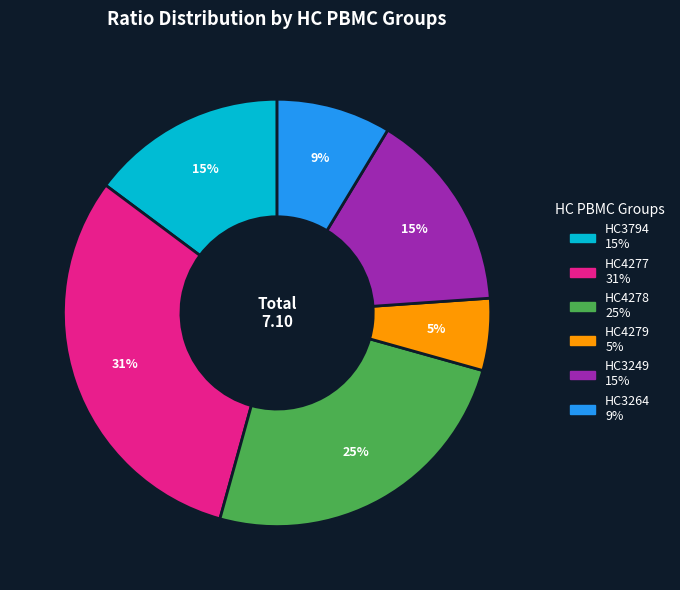

Is the sum of HC4279 and HC3794 greater than half?

No